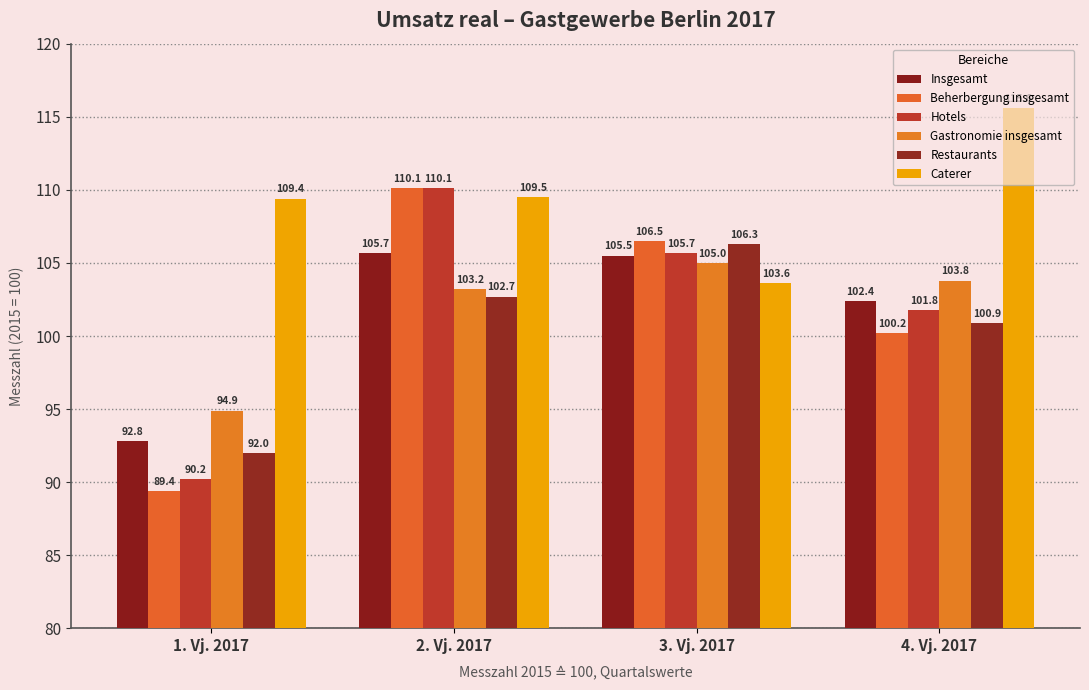

Which series has the largest total across all categories?

Caterer